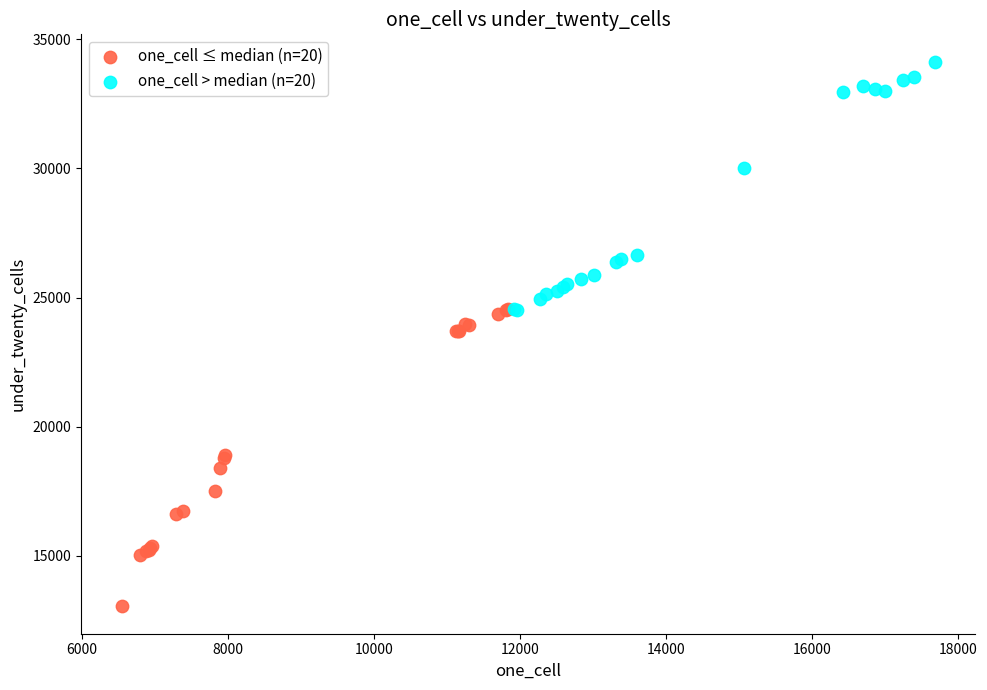

Which series contains the highest Y value?

one_cell > median (n=20)